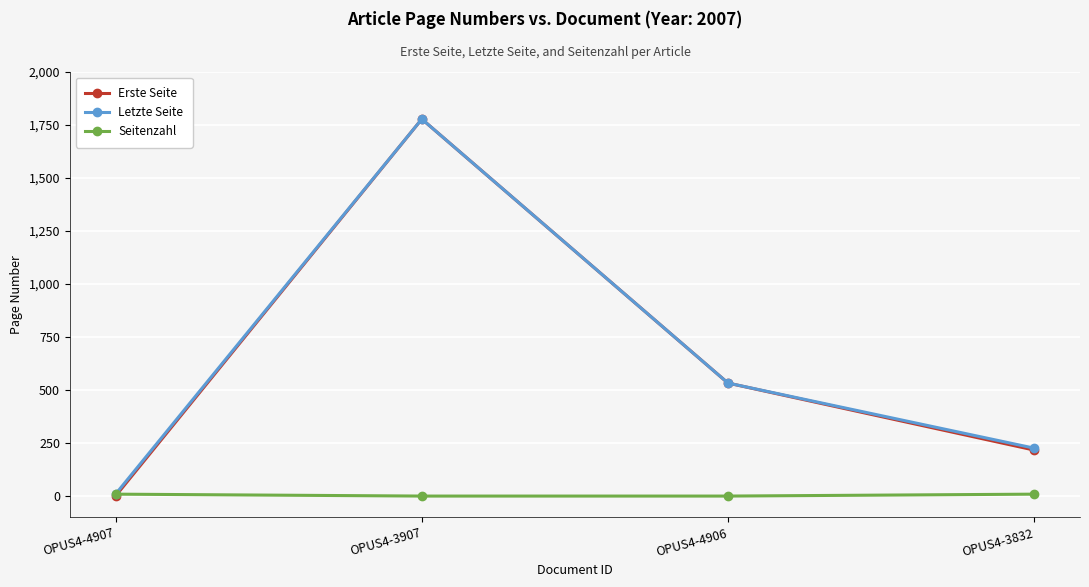

What are all the series names shown in the legend?

Erste Seite, Letzte Seite, Seitenzahl